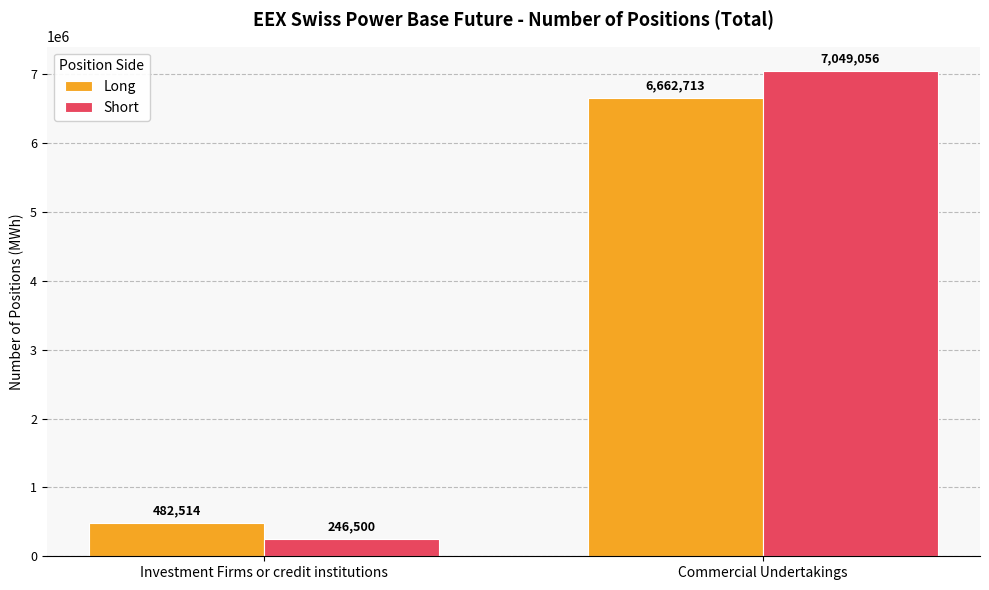

What is the label of the 2nd bar from the right?

Investment Firms or credit institutions